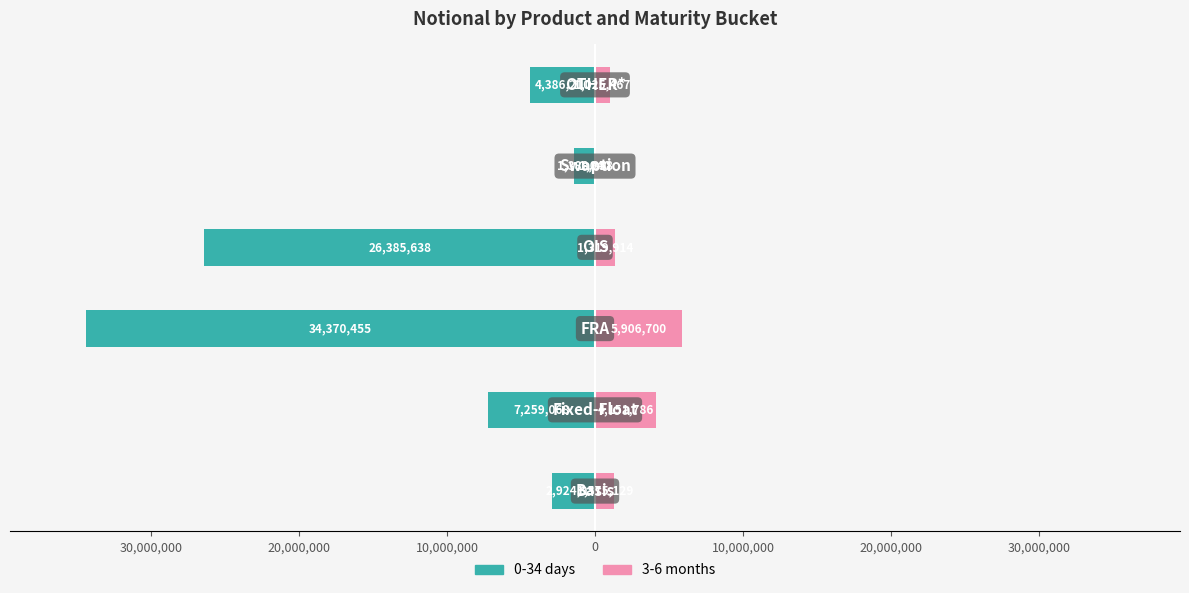

Reading right to left, what are all the values shown in this chart?

0-34: -4386210	-1388358	-26385638	-34370455	-7259068	-2924957
3-6: 1025467	1040	1319914	5906700	4151786	1315129